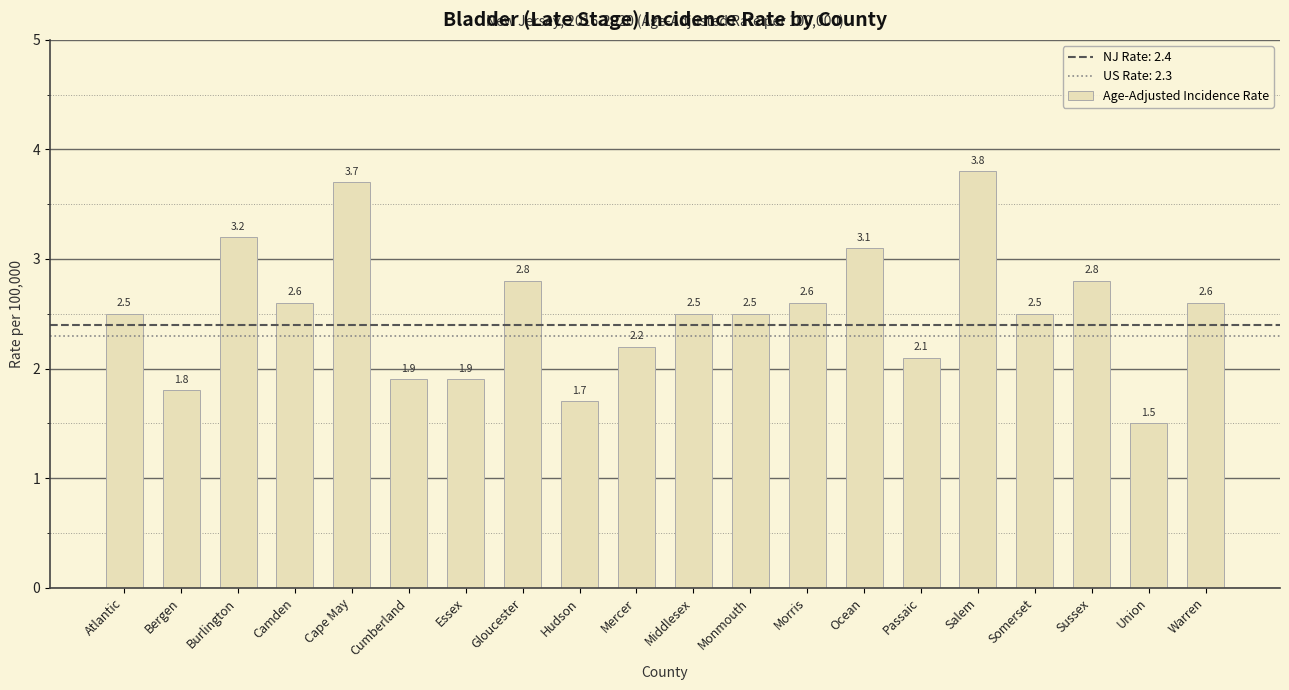

Between Morris and Mercer, which is larger?

Morris